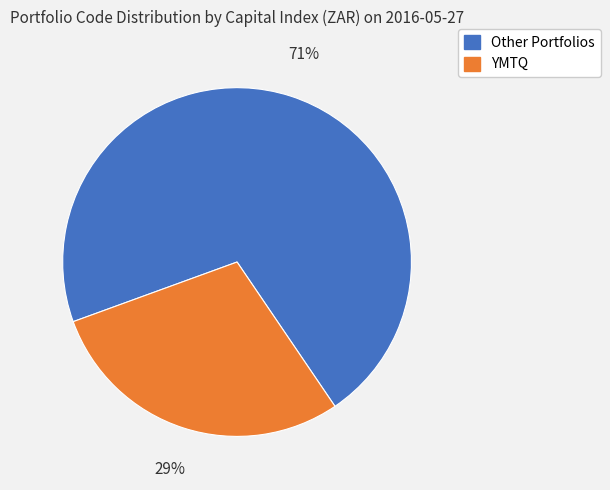

To the nearest percent, what is the average slice percentage?

50%